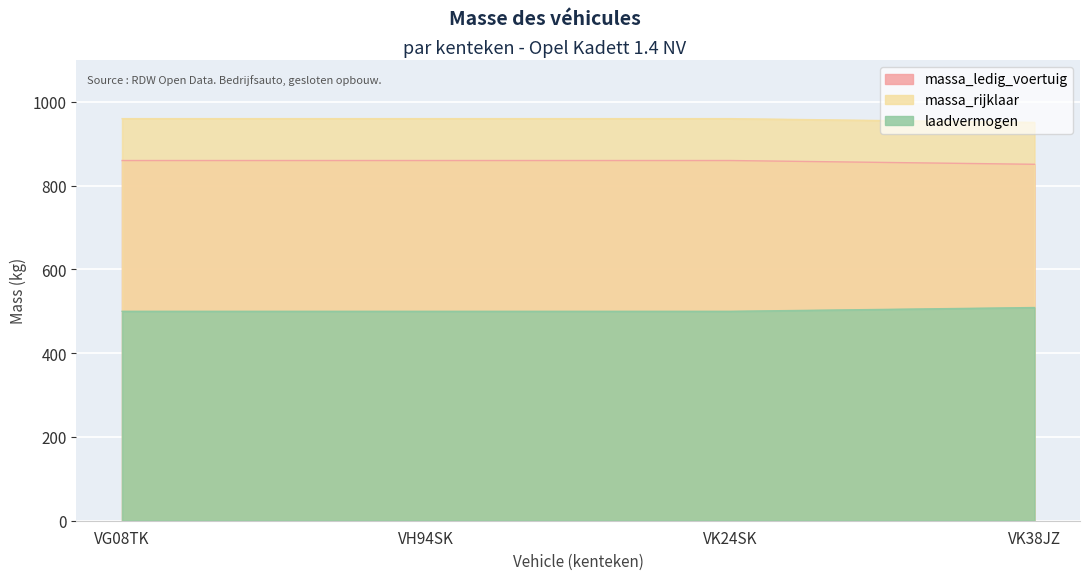

True or false: massa_rijklaar and laadvermogen cross at least once.

False